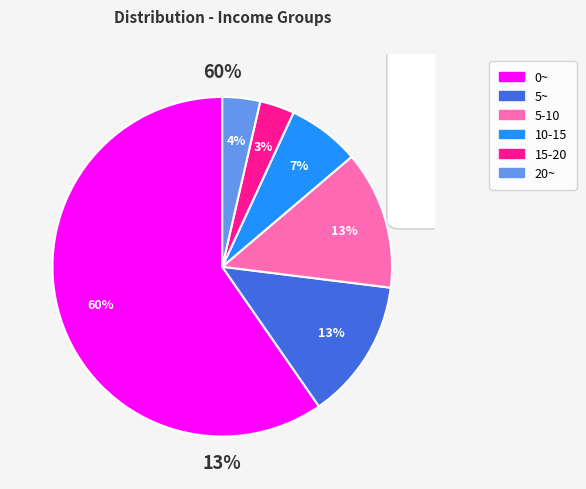

Combined, do 10-15 and 5-10 account for over 50%?

No